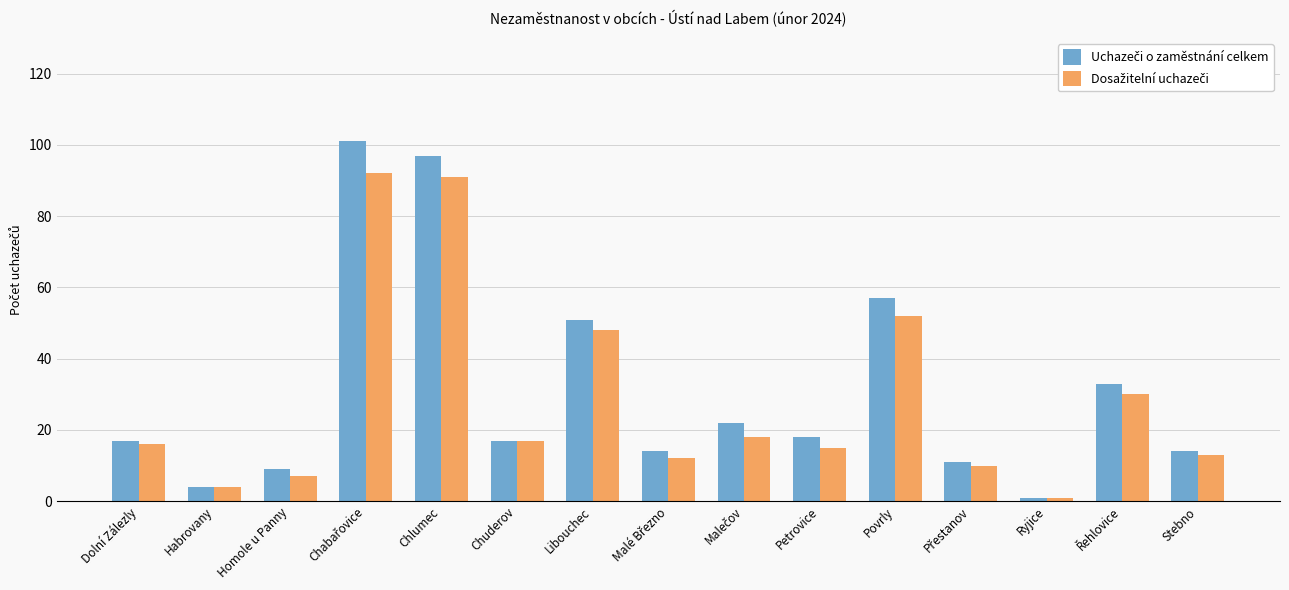

What is the difference between the highest and lowest values at Petrovice?

3